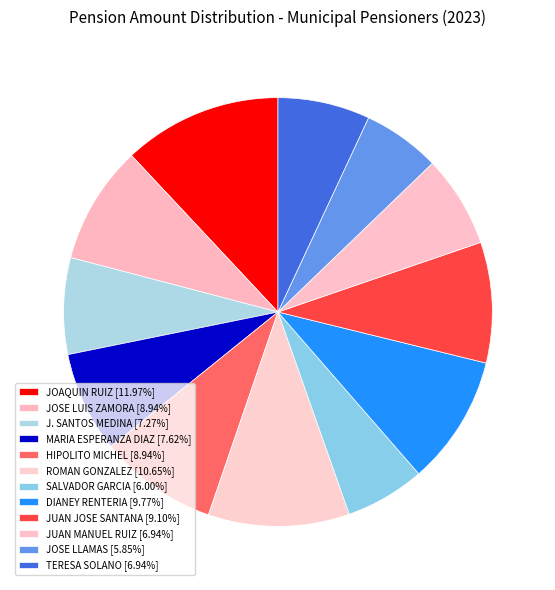

Is it true that DIANEY RENTERIA is 10% of the pie?

True